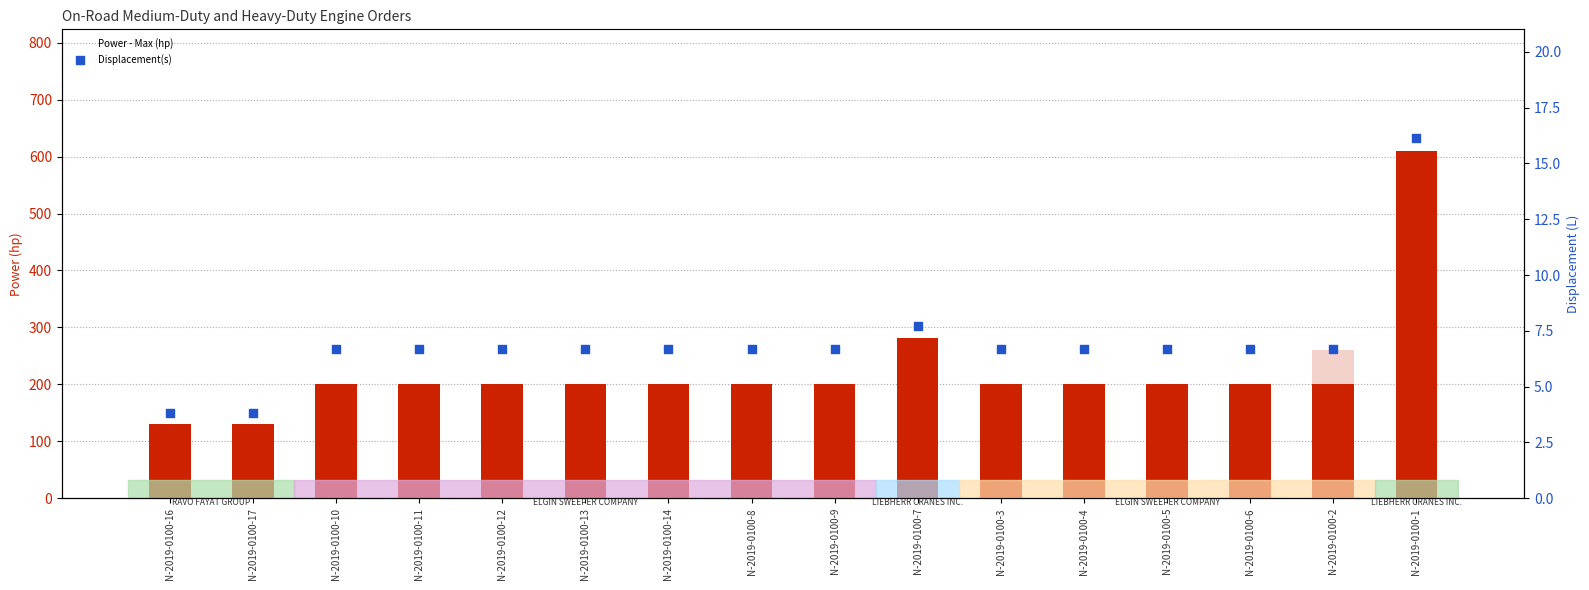

Which series reaches the minimum Y coordinate?

Displacement(s)